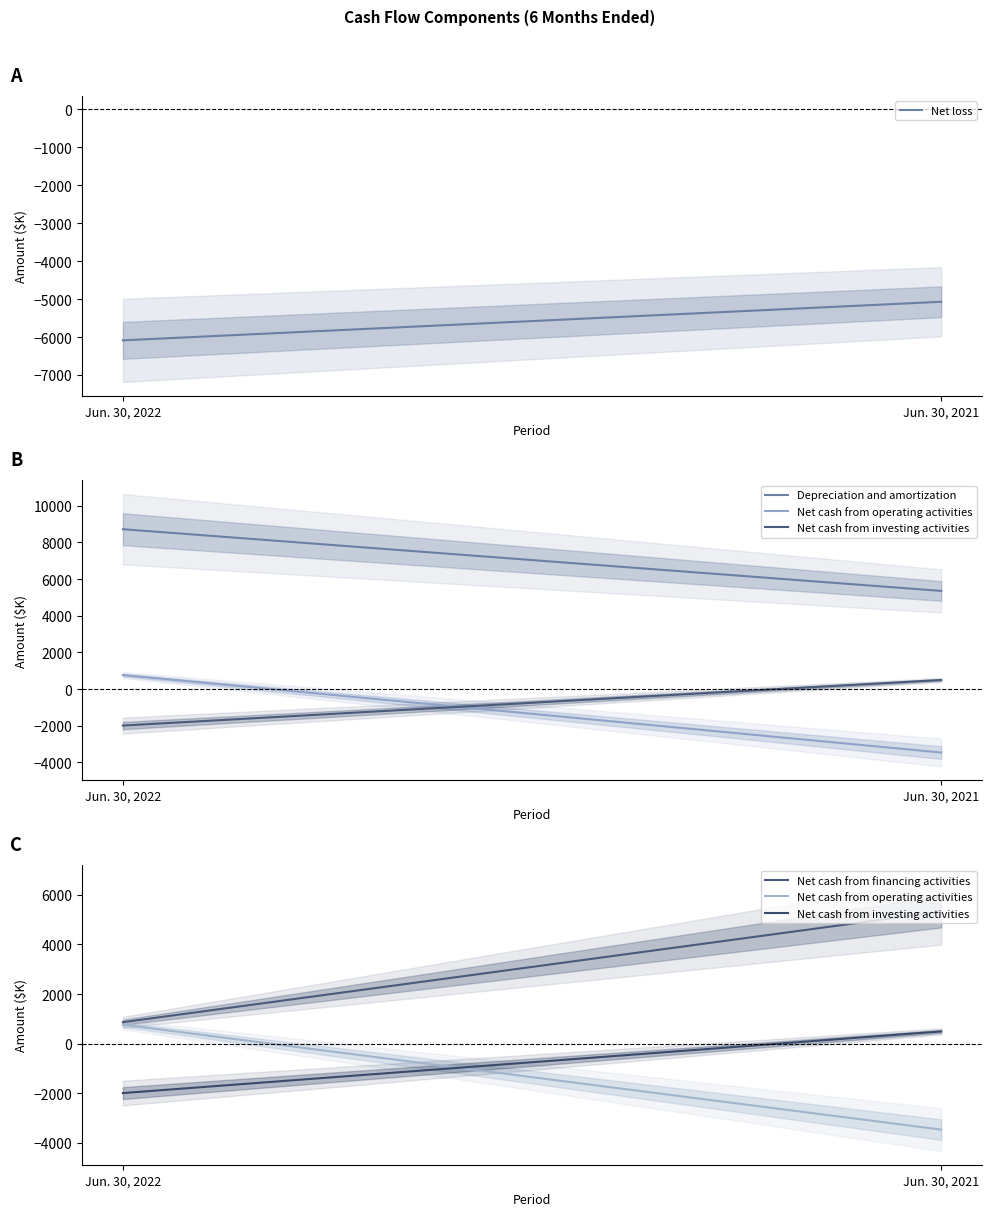

The value of Depreciation and amortization at Jun. 30, 2021 is 5352. True or false?

True